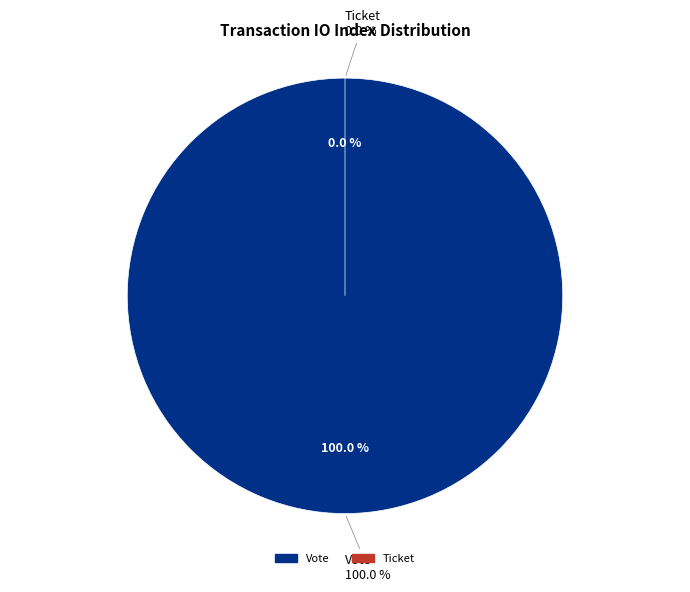

Do Vote and Ticket together represent more than half of the pie?

Yes